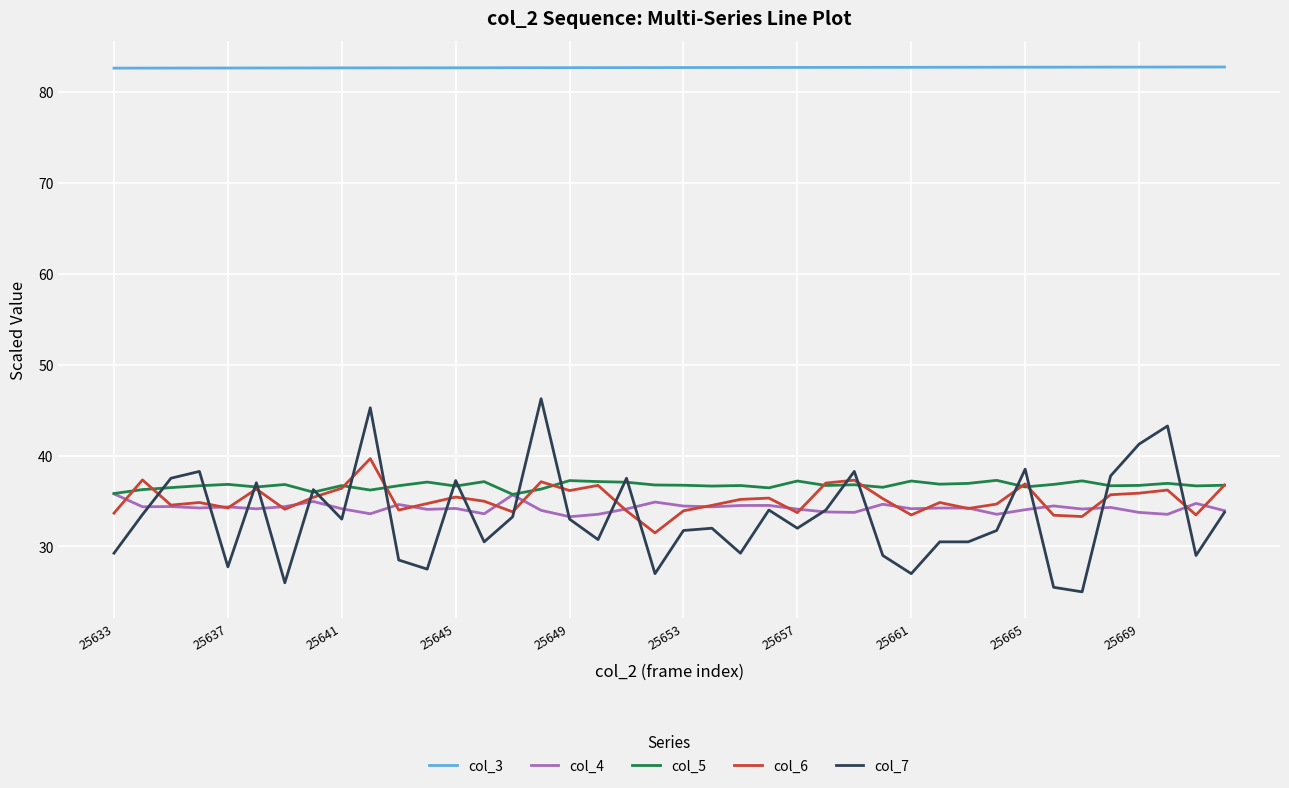

What is the minimum value for col_6?

31.5